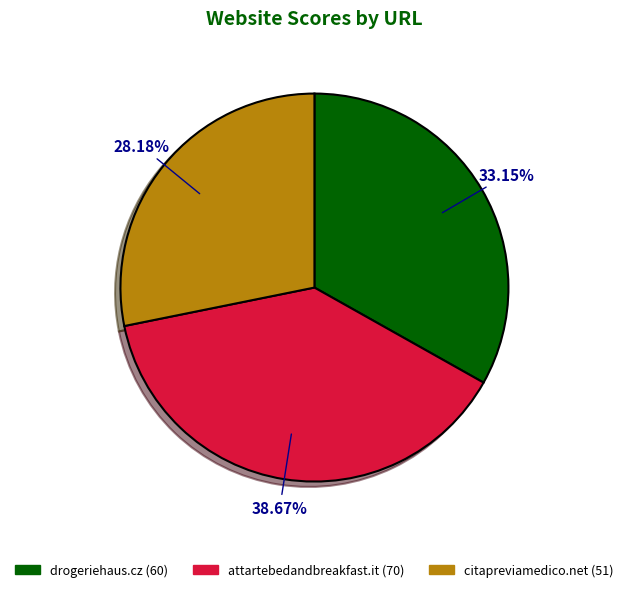

The drogeriehaus.cz slice represents 33% of the pie. True or false?

True